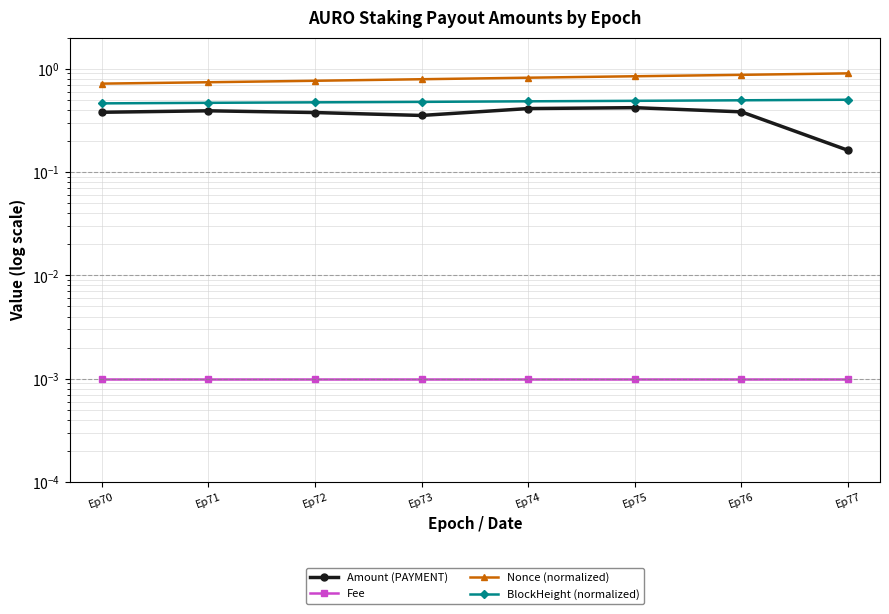

Reading left to right, what are all the values shown in this chart?

Amount (PAYMENT): 0.4	0.4	0.4	0.4	0.4	0.4	0.4	0.2
Fee: 0.0	0.0	0.0	0.0	0.0	0.0	0.0	0.0
Nonce (normalized): 0.7	0.7	0.8	0.8	0.8	0.8	0.9	0.9
BlockHeight (normalized): 0.5	0.5	0.5	0.5	0.5	0.5	0.5	0.5